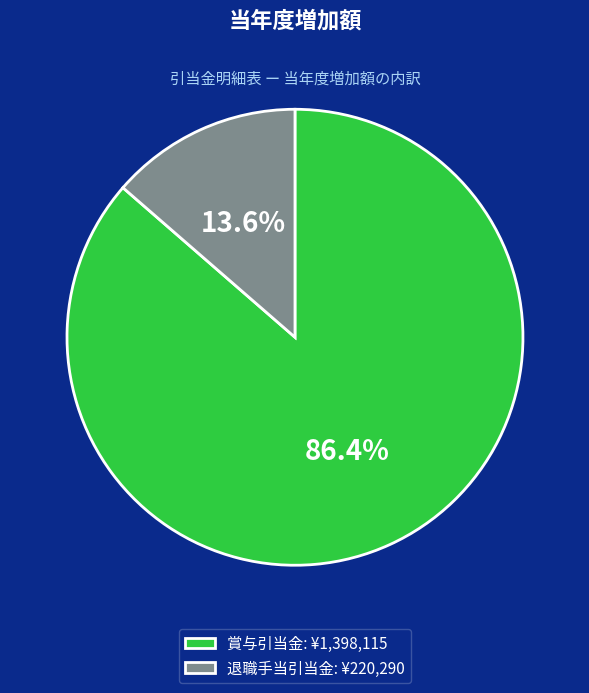

Which has a higher value, 賞与引当金 or 退職手当引当金?

賞与引当金